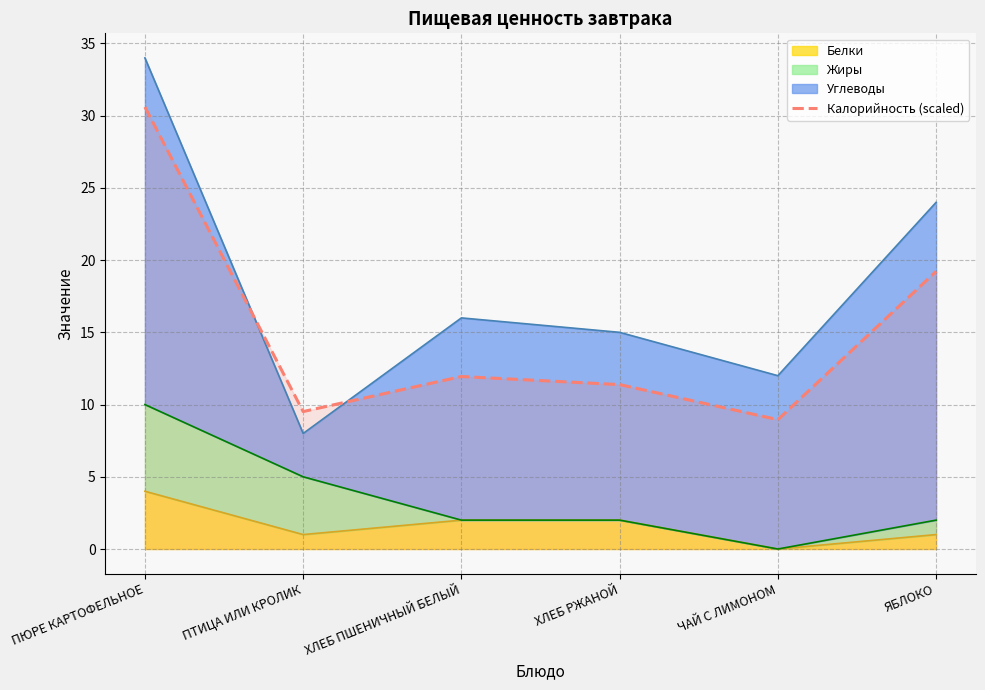

What is the difference between the maximum and minimum values?

21.6